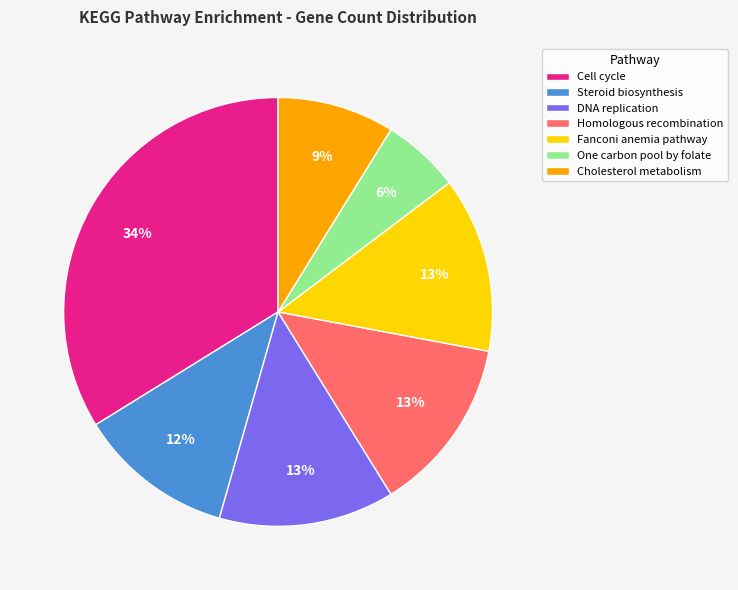

Which has a higher value, Cholesterol metabolism or Homologous recombination?

Homologous recombination